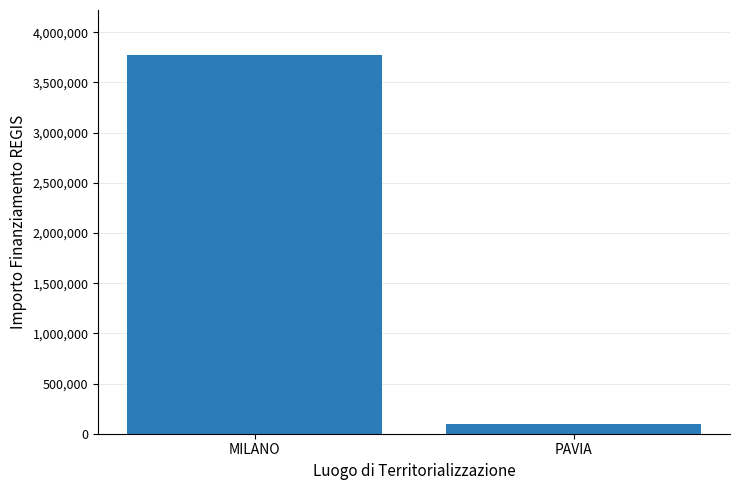

Is it true that the value at MILANO is 3769127?

True